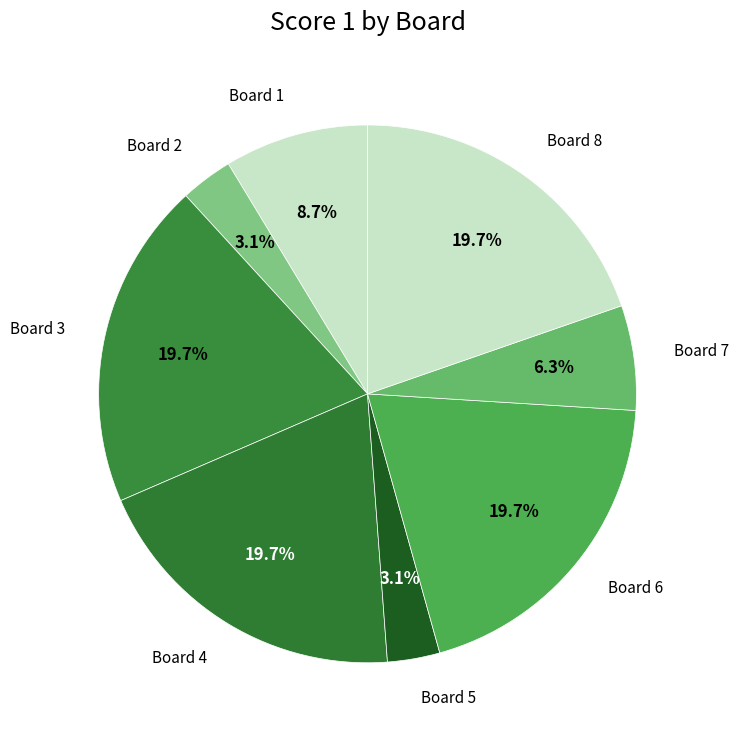

To the nearest percent, what is the average slice percentage?

12%